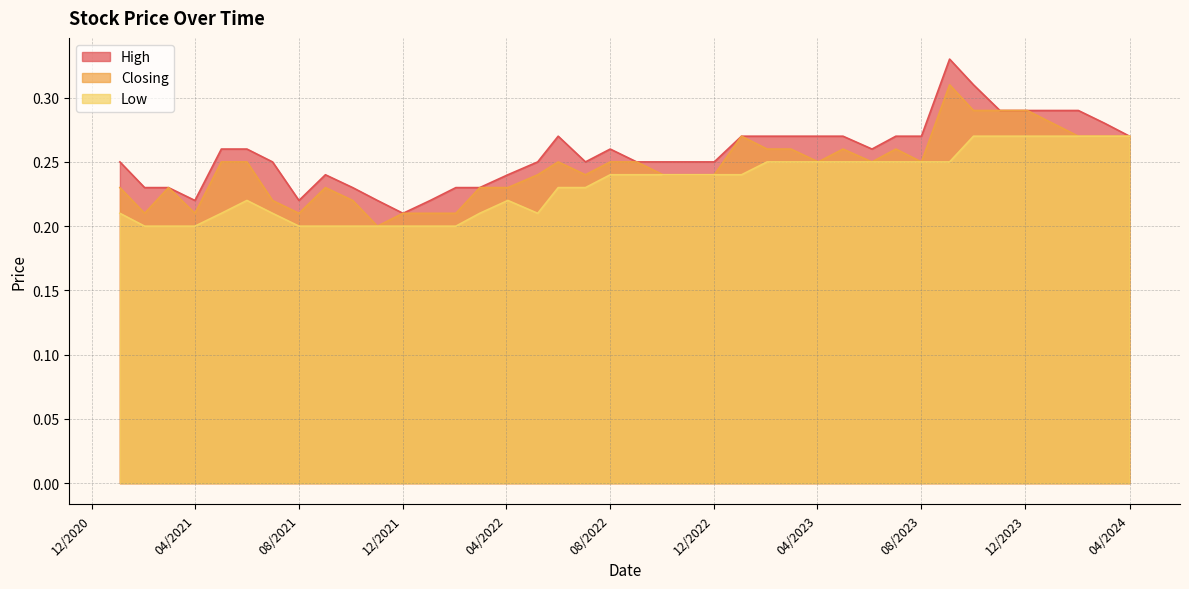

The Closing series shows 0.2 at 01/02/2023. True or false?

False